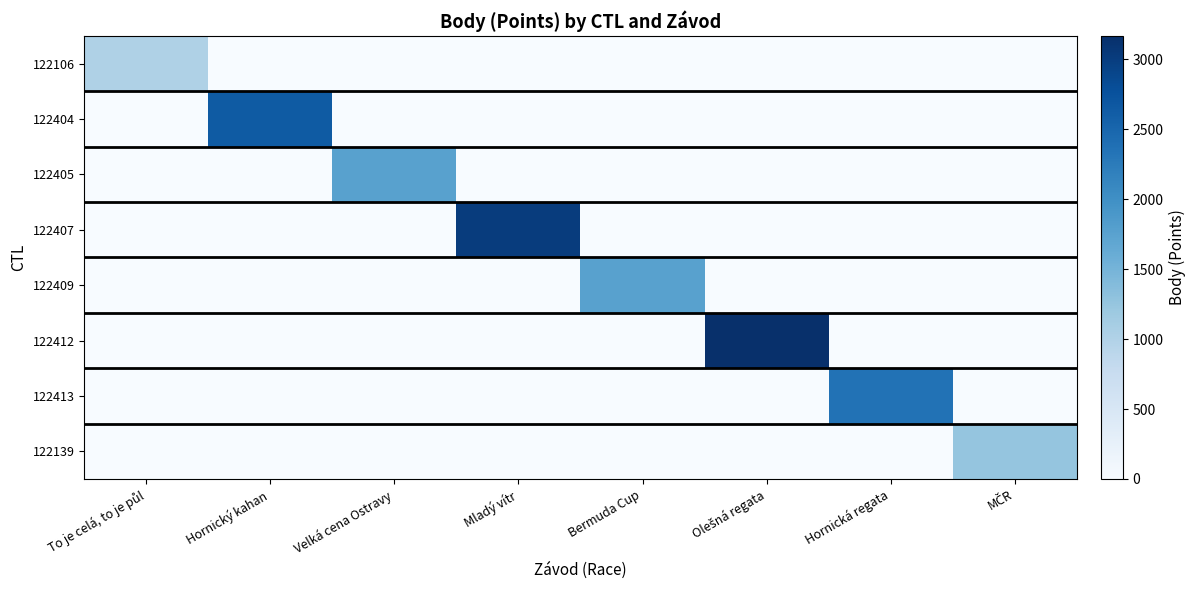

Which series changed the most between Hornický kahan and Olešná regata?

122412